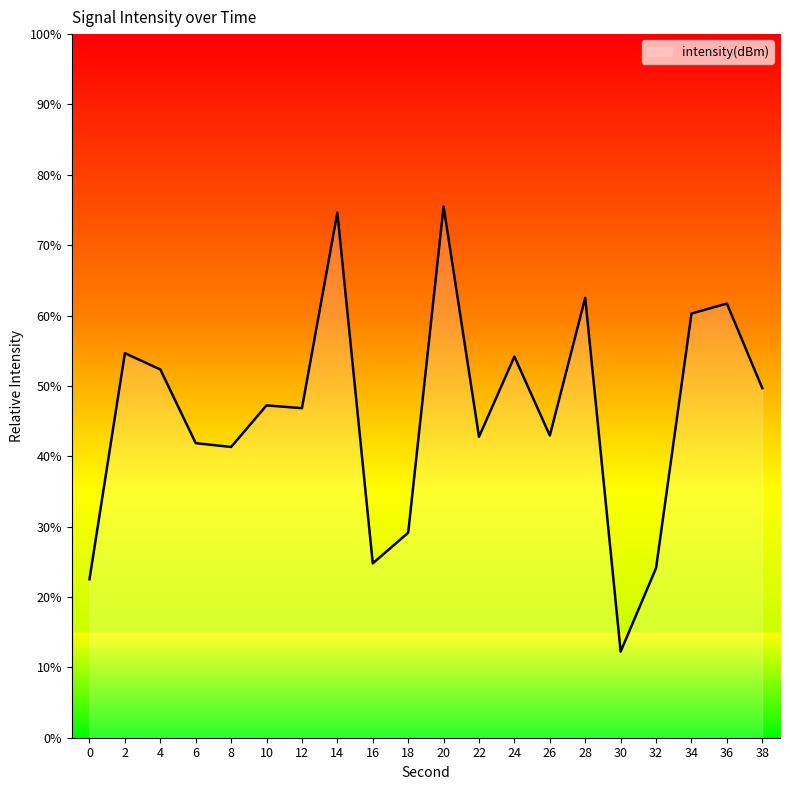

What is the difference between the maximum and minimum values?

63.3